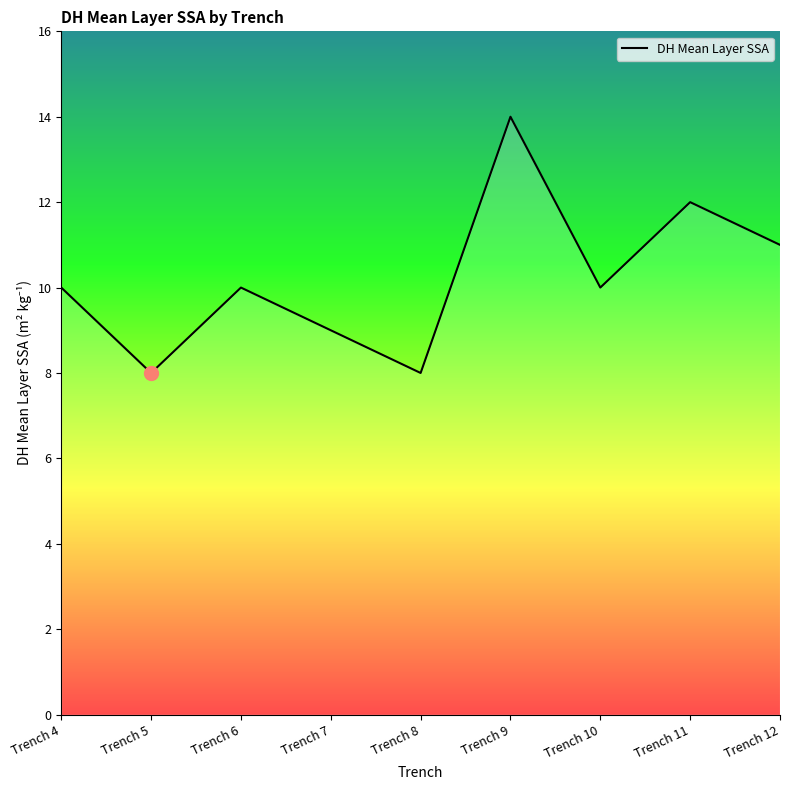

At which category does the chart reach its peak across all series?

Trench 9